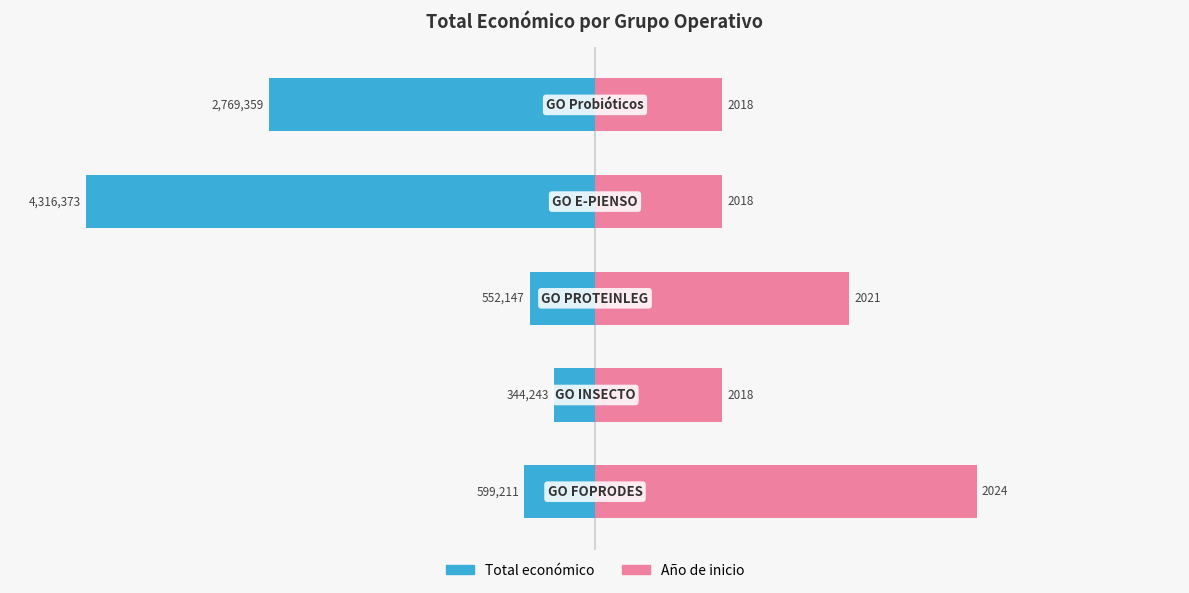

How many bars are there in total?

10